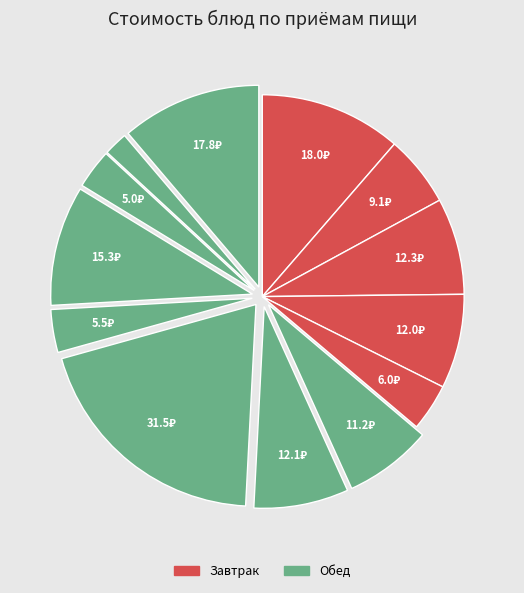

How many slices are in this pie chart?

13